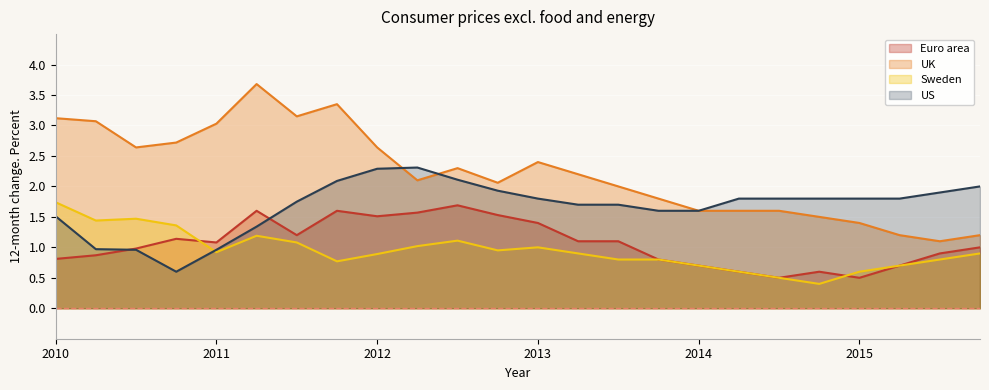

Which has a higher value, 2011-10 or 2013-07?

2011-10